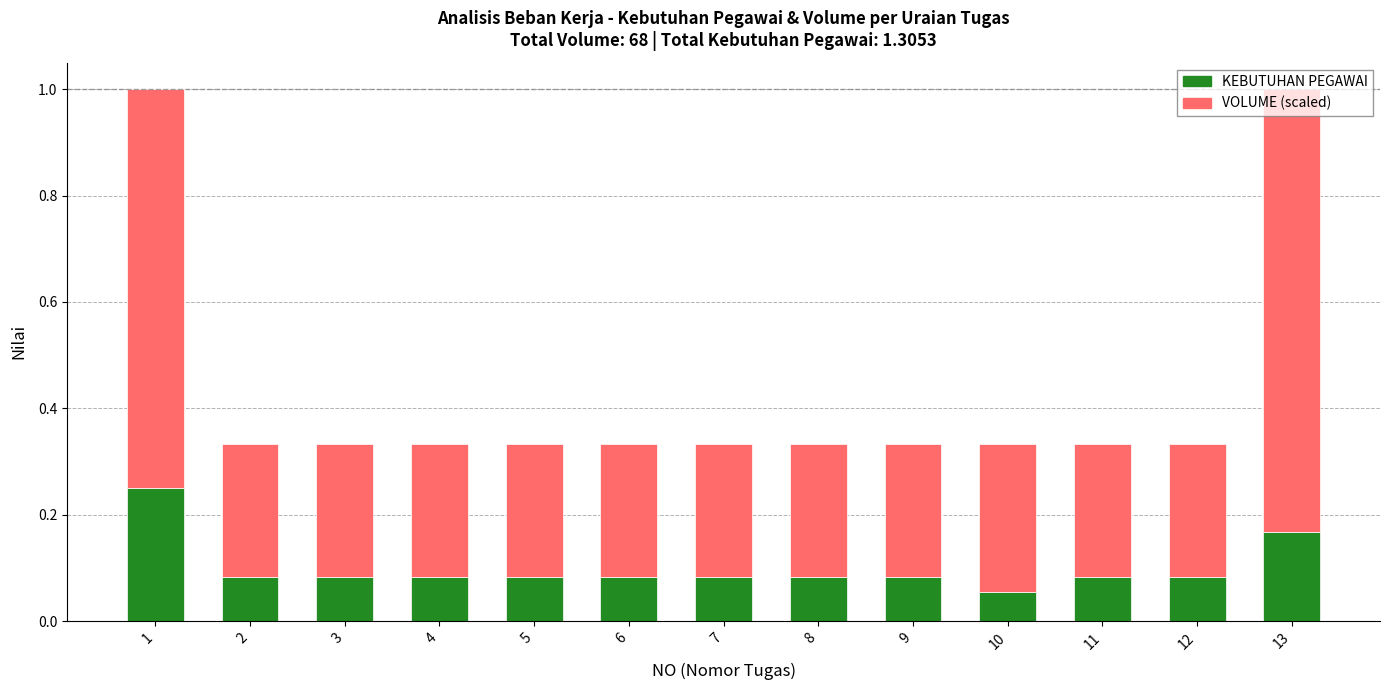

Count the KEBUTUHAN PEGAWAI values in the range 0 to 1.

13